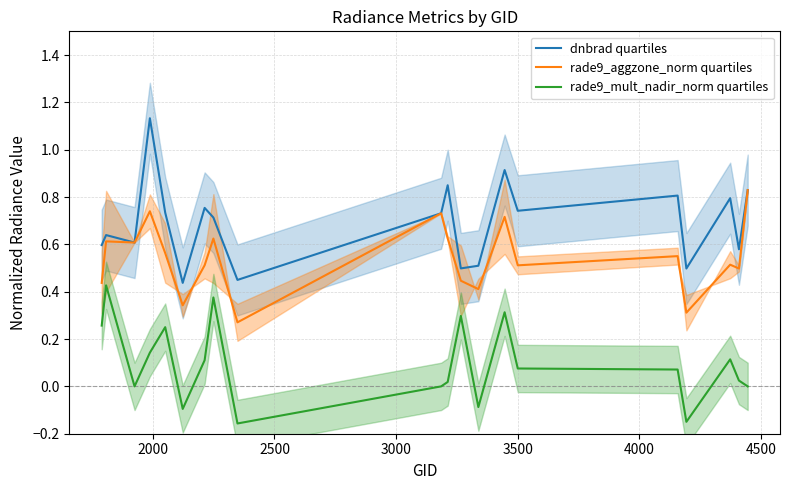

How many interior local valleys does the rade9_aggzone_norm quartiles series have?

7